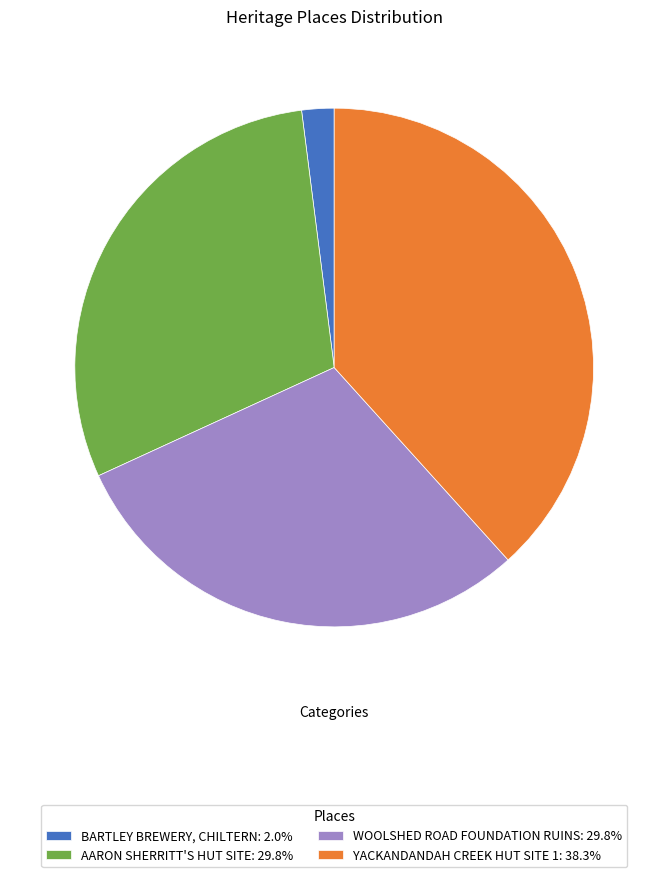

Does any single category account for the majority?

No